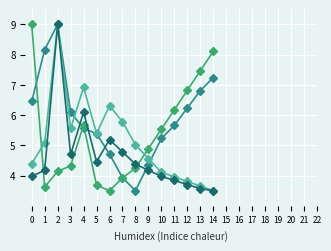

Does the chart display data point markers on the line(s)?

Yes